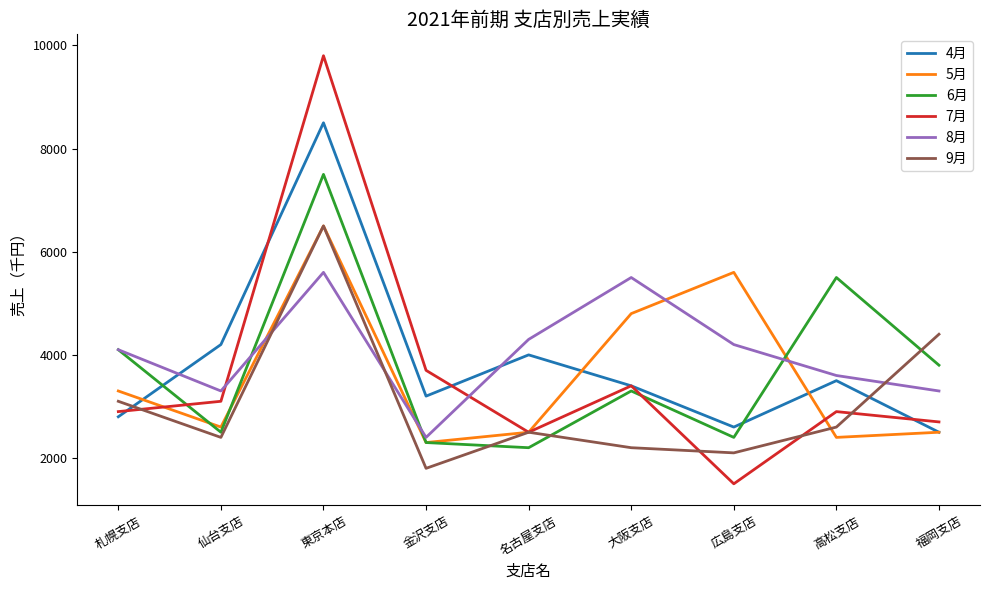

In 7月, how many points are higher than both neighbors (excluding endpoints)?

3